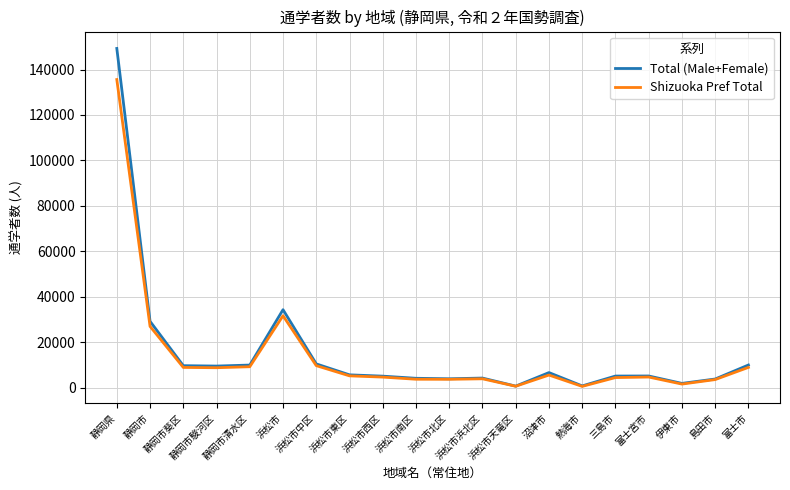

What is the greatest value displayed?

149272